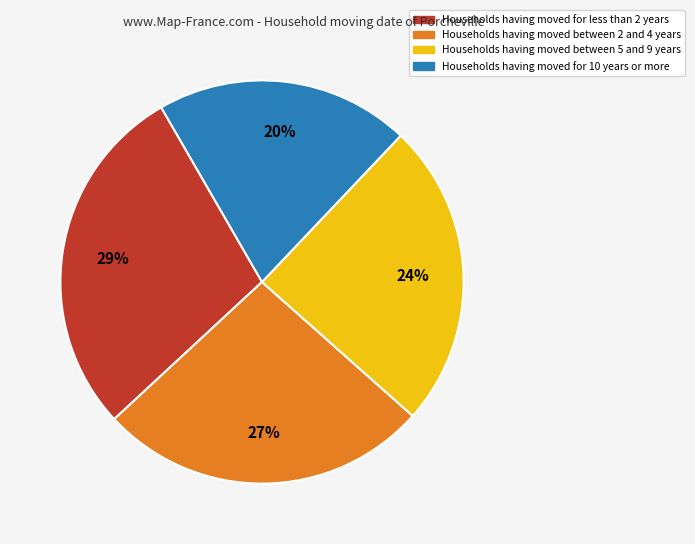

Is there any slice that represents more than half of the pie?

No